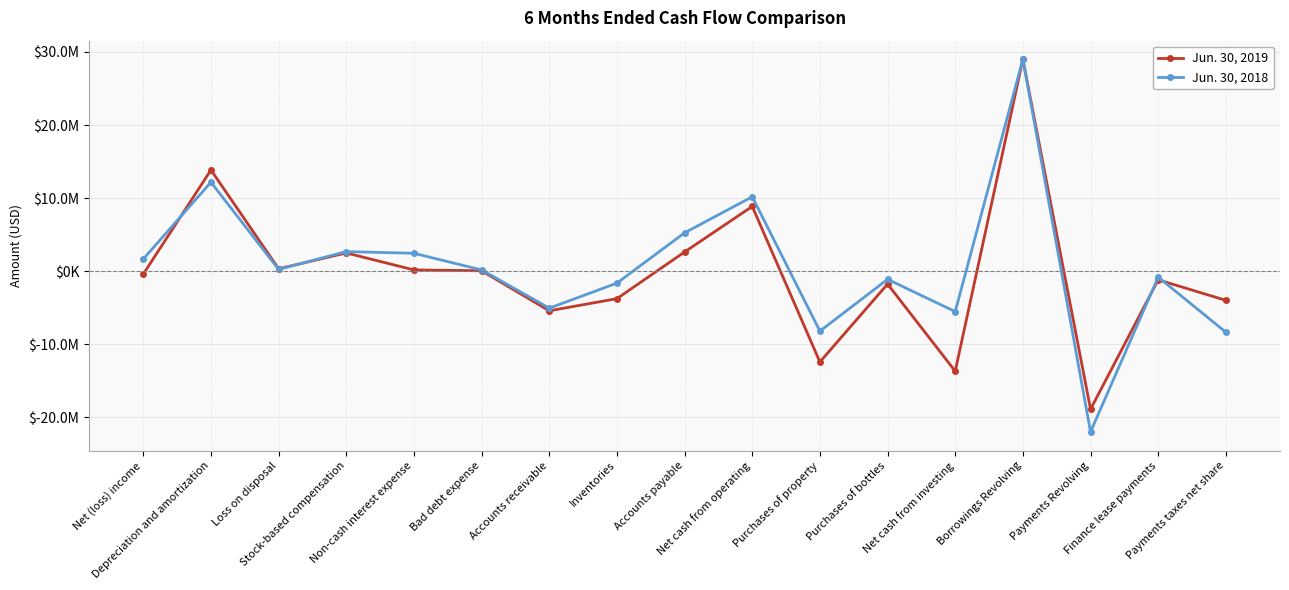

Does the chart have visible grid lines?

Yes